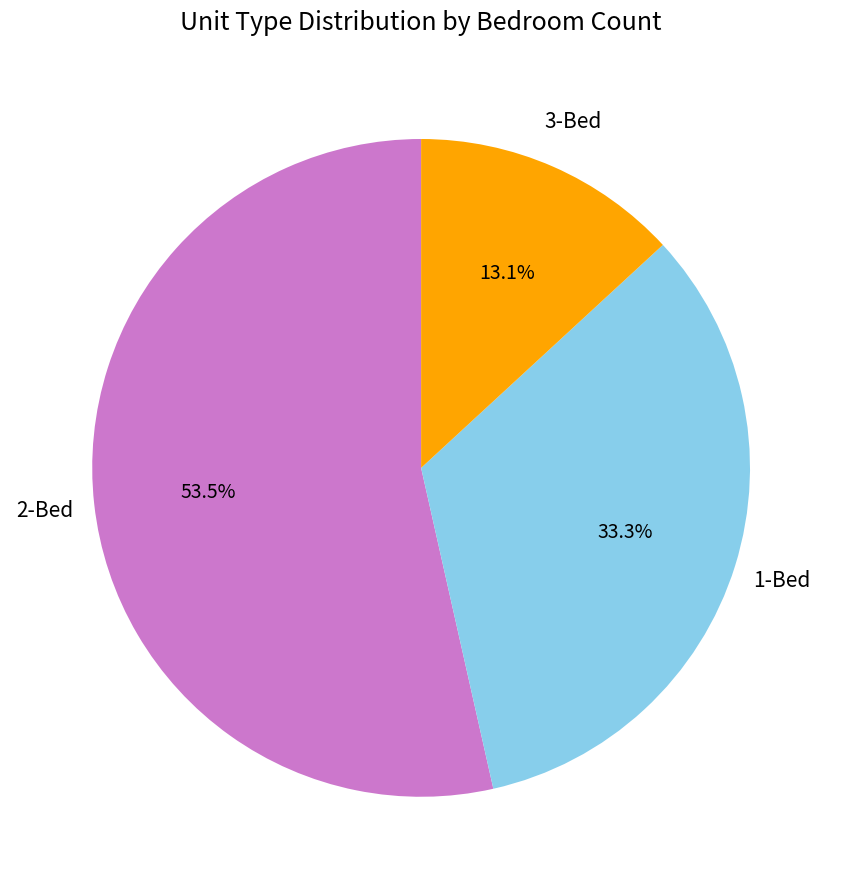

Is there a majority slice in this chart?

Yes